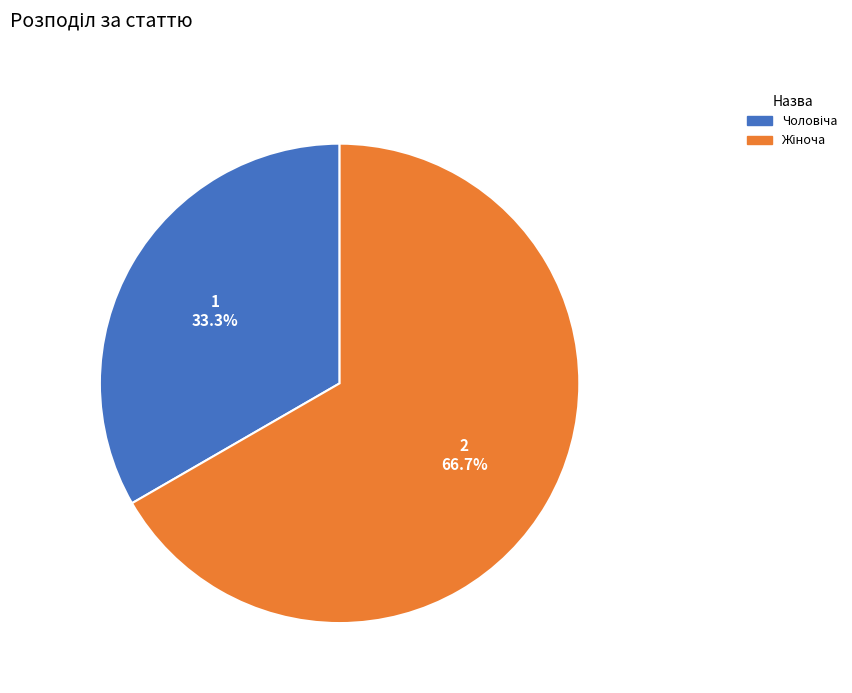

To the nearest percent, what is the average slice percentage?

50%